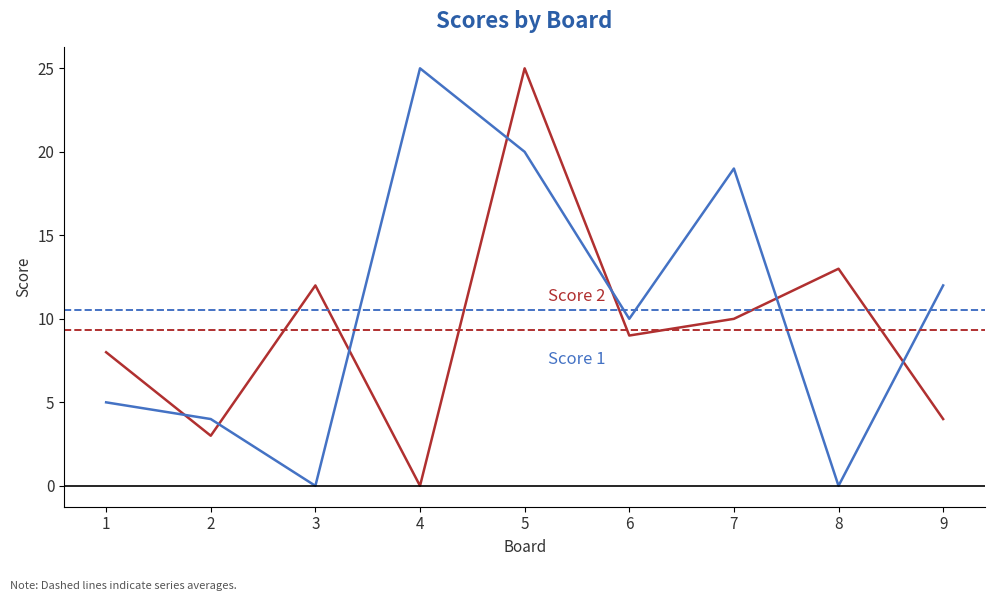

What is the total value across all series at 7?

29